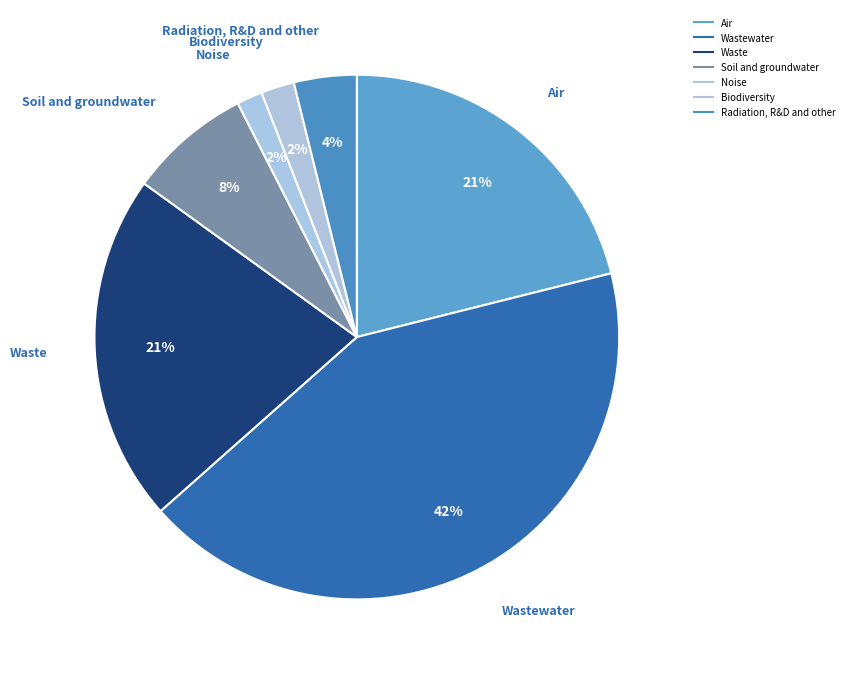

How many slices are in this pie chart?

7